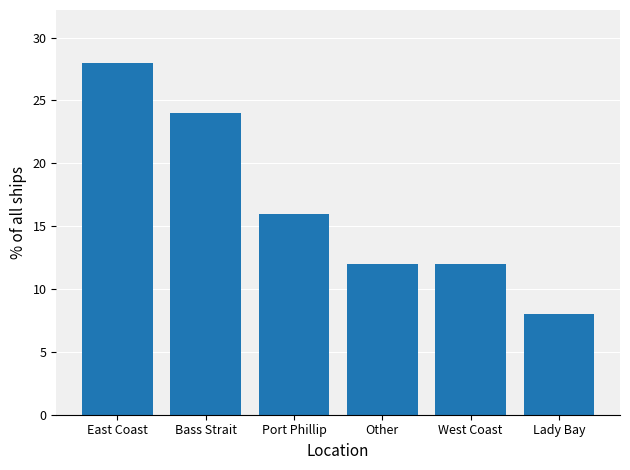

What is the difference between the maximum and minimum values?

20